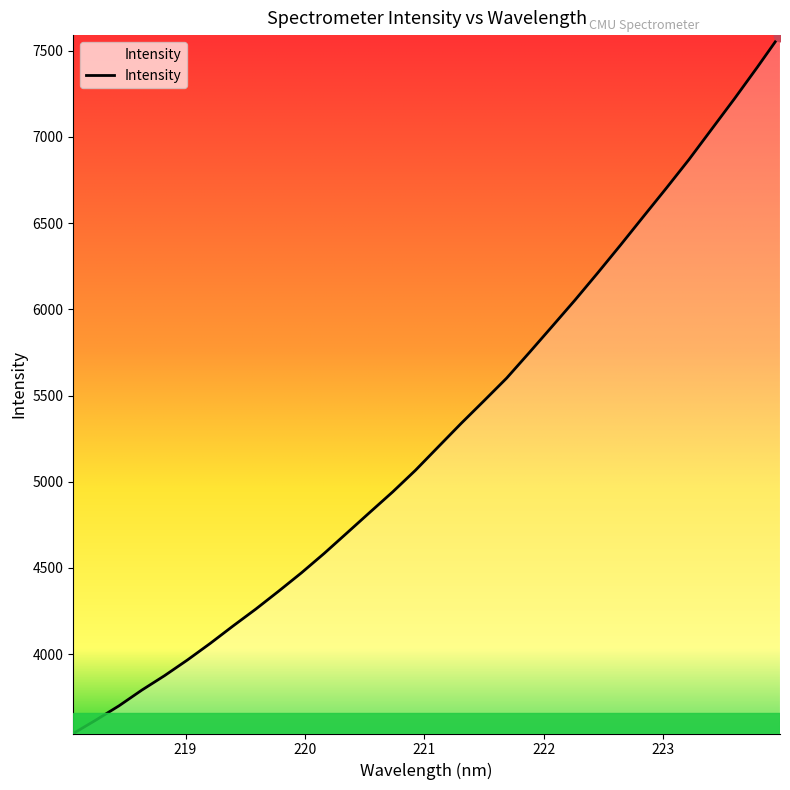

What is the maximum value shown in the chart?

7591.1